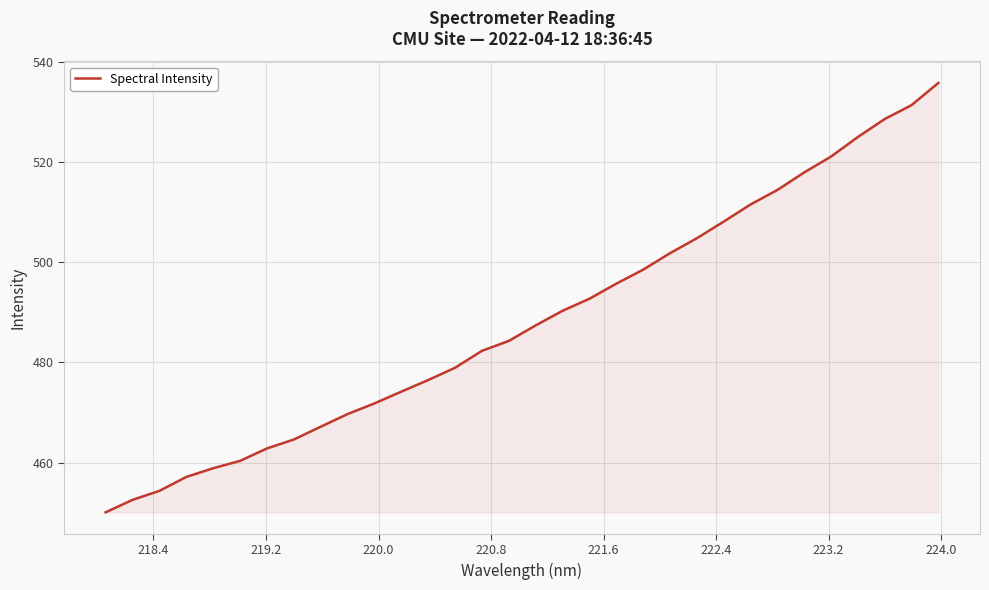

What is the greatest value displayed?

535.8